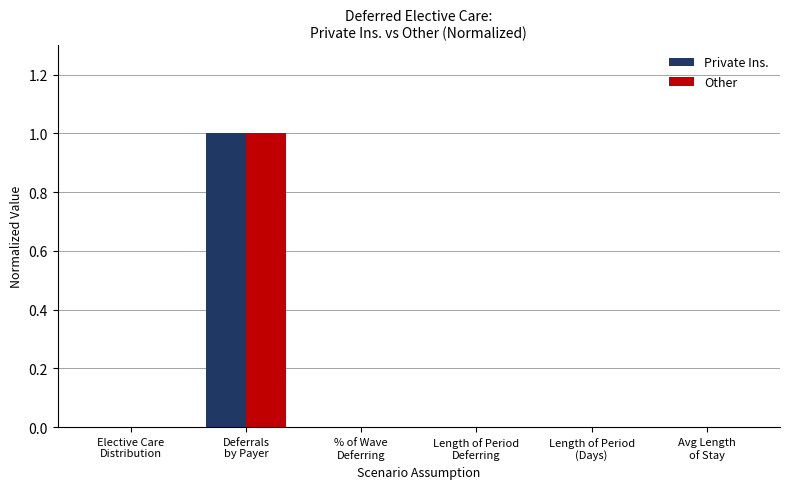

What is the greatest value displayed?

1.0